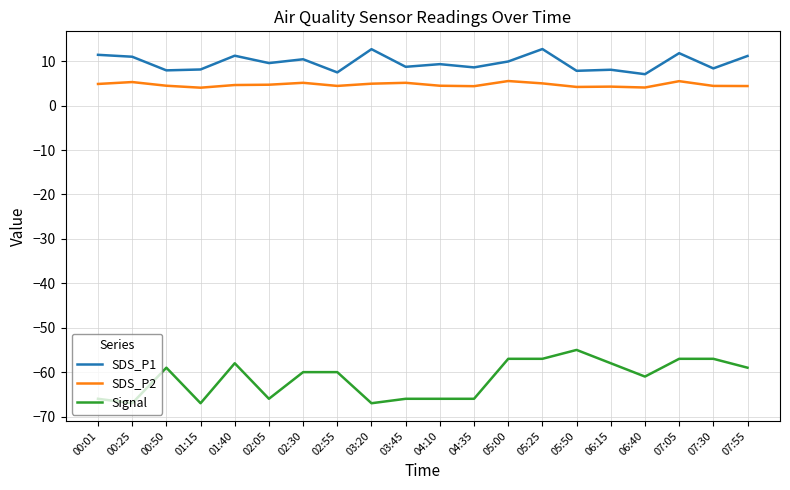

What is the total value across all series at 02:05?

-51.7